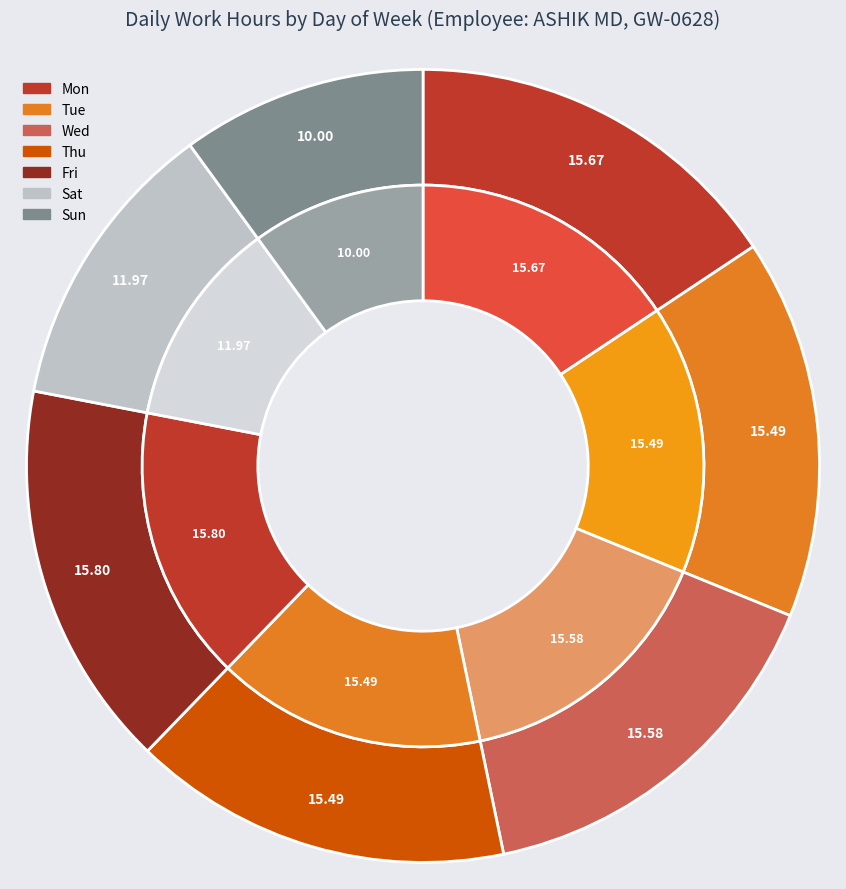

To the nearest percent, what is the difference between the Mon and Sat slice percentages?

4%